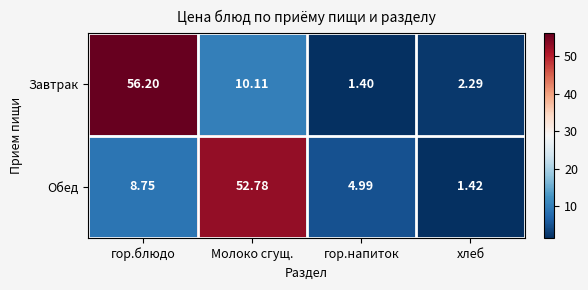

Which series has the largest total across all categories?

Завтрак